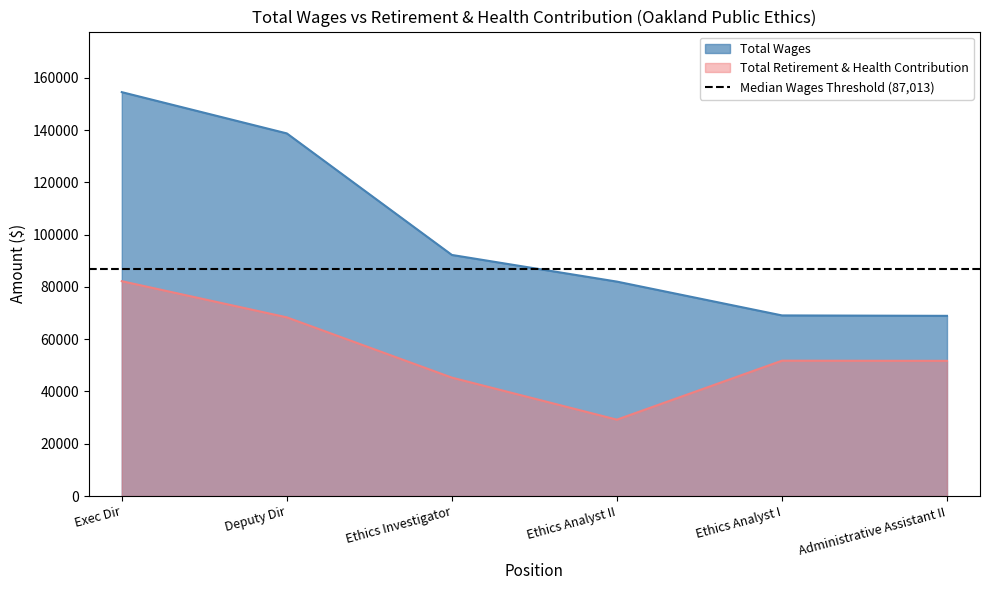

What is the difference between the maximum and minimum values in the Total Wages series?

85576